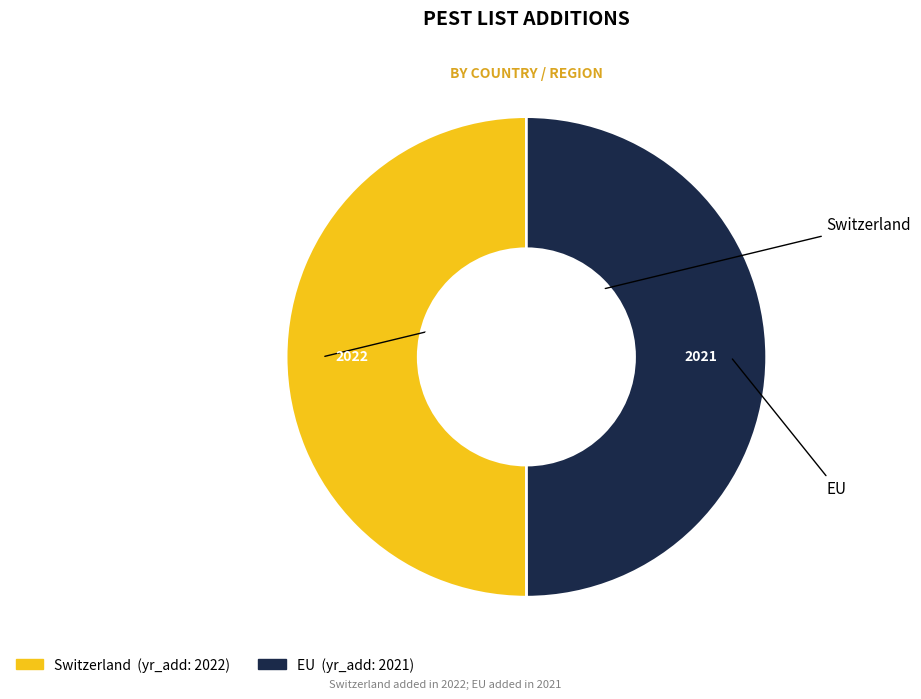

What is the ratio of the value at Switzerland to the value at EU?

1.0